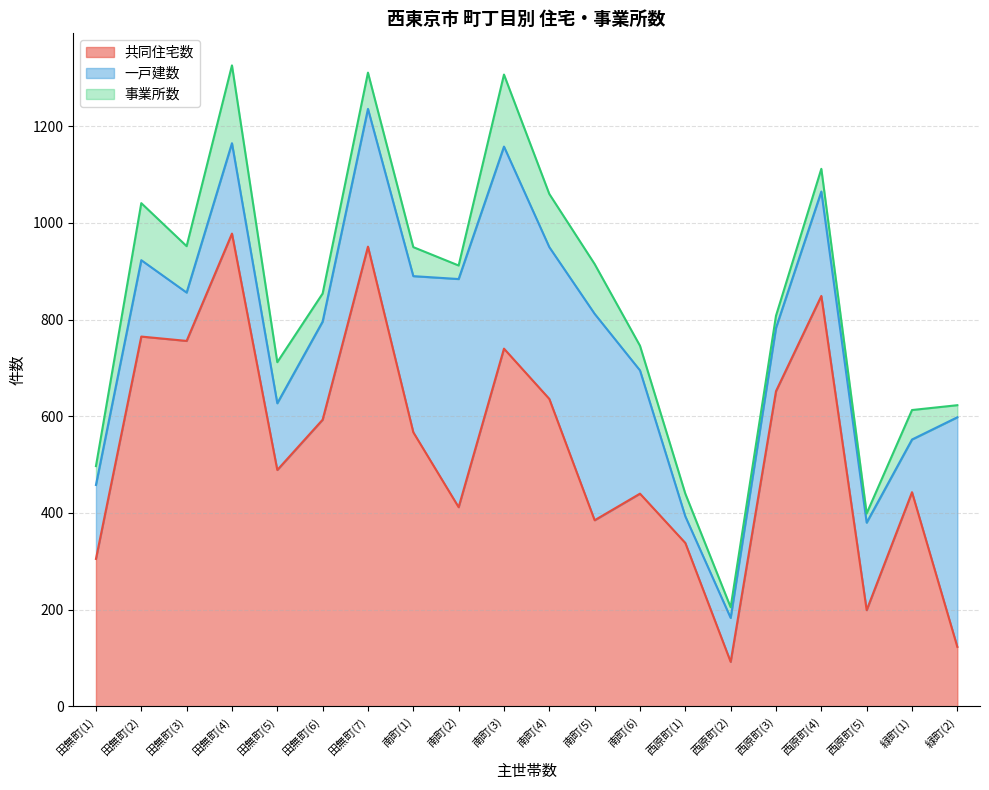

Reading right to left, extract all data points from this chart.

共同住宅数: 緑町(2)=123	緑町(1)=443	西原町(5)=199	西原町(4)=849	西原町(3)=652	西原町(2)=92	西原町(1)=338	南町(6)=440	南町(5)=385	南町(4)=636	南町(3)=740	南町(2)=412	南町(1)=567	田無町(7)=951	田無町(6)=593	田無町(5)=489	田無町(4)=978	田無町(3)=756	田無町(2)=765	田無町(1)=305
一戸建数: 緑町(2)=475	緑町(1)=109	西原町(5)=181	西原町(4)=216	西原町(3)=131	西原町(2)=91	西原町(1)=55	南町(6)=255	南町(5)=427	南町(4)=314	南町(3)=418	南町(2)=472	南町(1)=323	田無町(7)=285	田無町(6)=203	田無町(5)=138	田無町(4)=187	田無町(3)=100	田無町(2)=158	田無町(1)=153
事業所数: 緑町(2)=25	緑町(1)=61	西原町(5)=19	西原町(4)=47	西原町(3)=25	西原町(2)=22	西原町(1)=47	南町(6)=51	南町(5)=103	南町(4)=110	南町(3)=149	南町(2)=28	南町(1)=60	田無町(7)=75	田無町(6)=58	田無町(5)=85	田無町(4)=161	田無町(3)=96	田無町(2)=118	田無町(1)=39